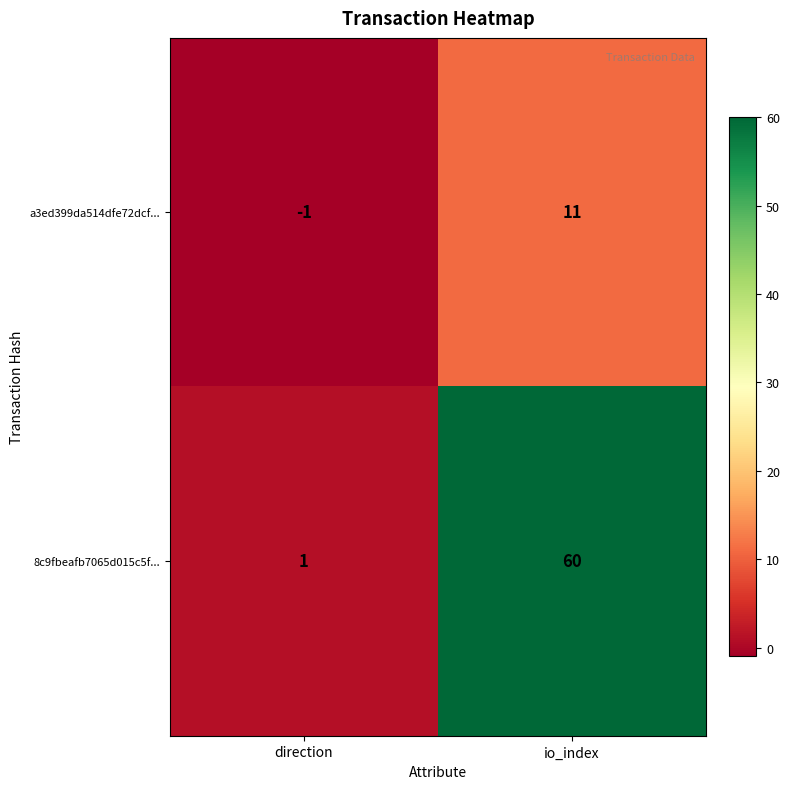

Which series changed the most between direction and io_index?

8c9fbeafb7065d015c5f...